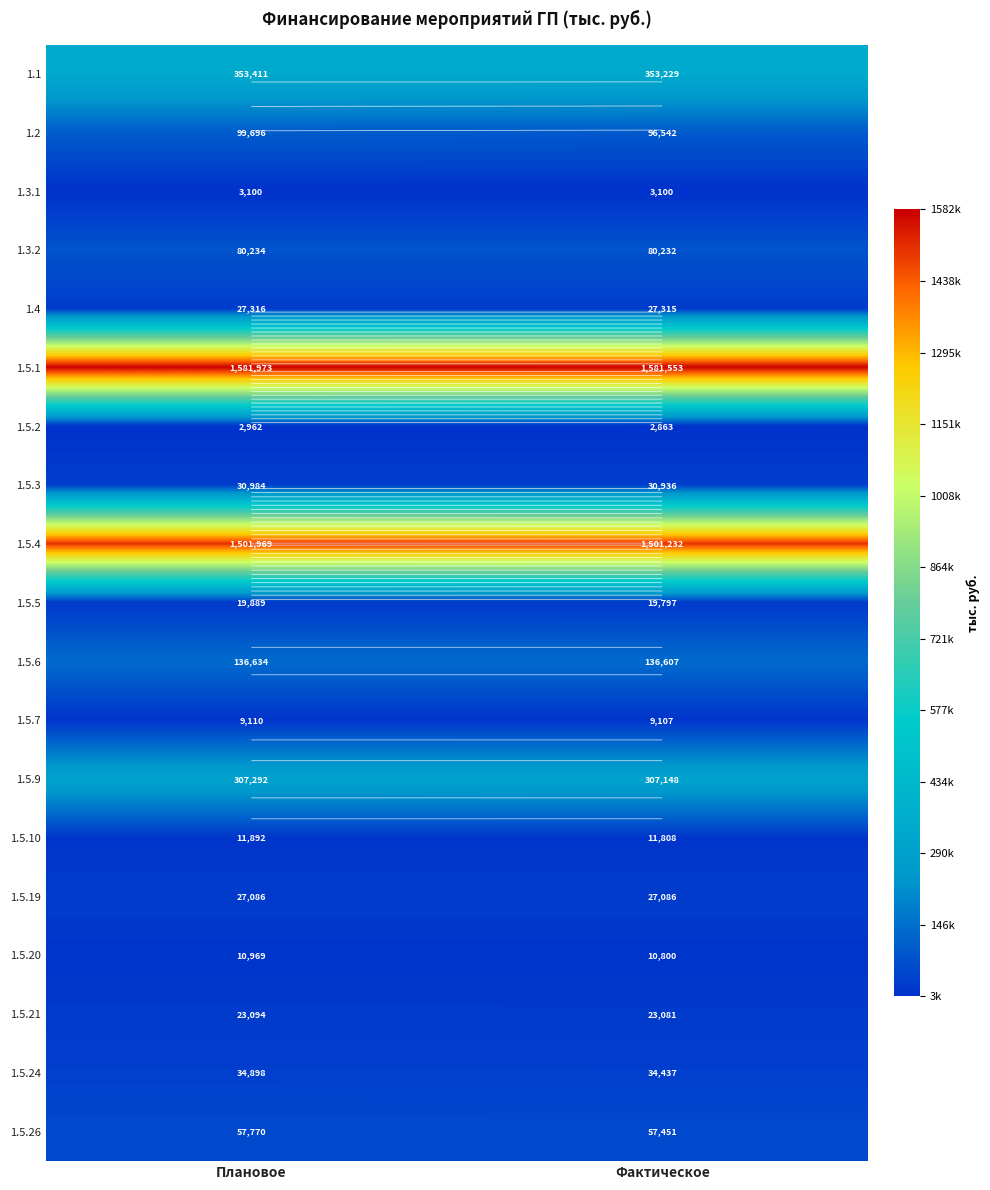

Rank the series by their maximum value, from highest to lowest.

1.5.1, 1.5.4, 1.1, 1.5.9, 1.5.6, 1.2, 1.3.2, 1.5.26, 1.5.24, 1.5.3, 1.4, 1.5.19, 1.5.21, 1.5.5, 1.5.10, 1.5.20, 1.5.7, 1.3.1, 1.5.2